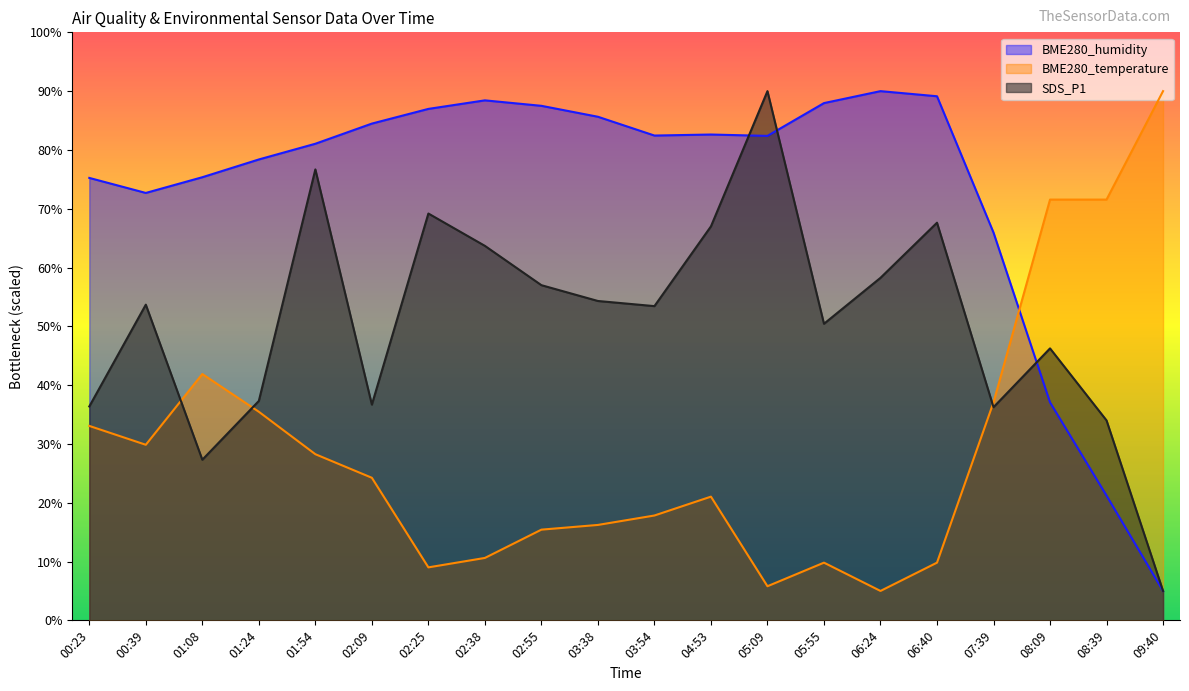

What is the difference between the BME280_humidity values at 01:54 and 06:40?

8.1